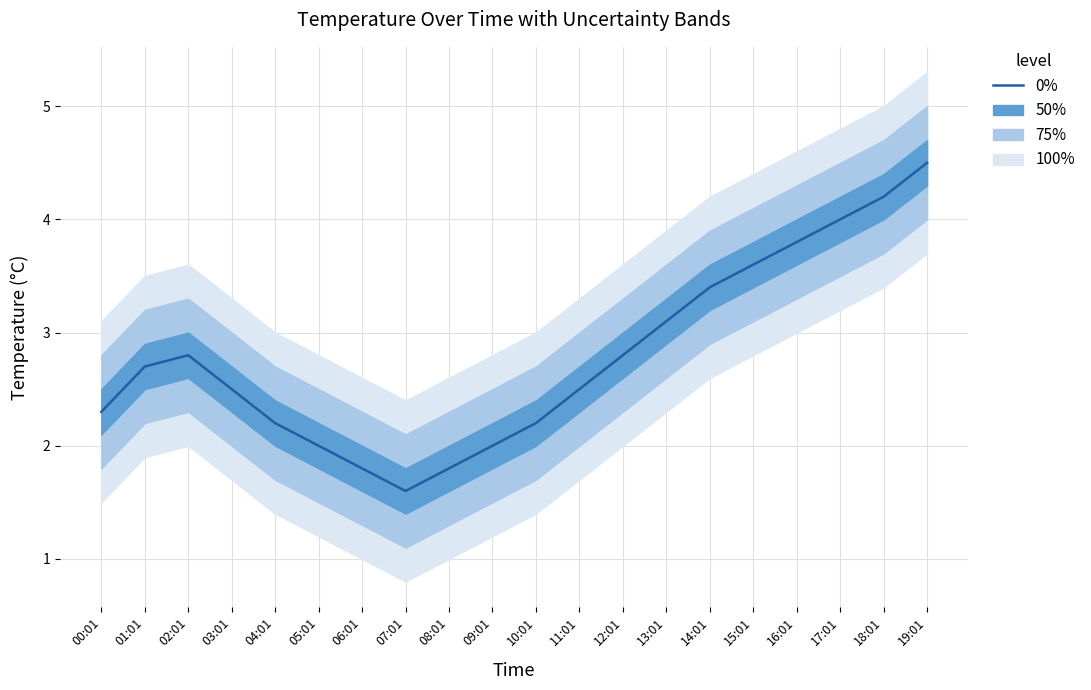

Which category has the lowest value across all series?

07:01